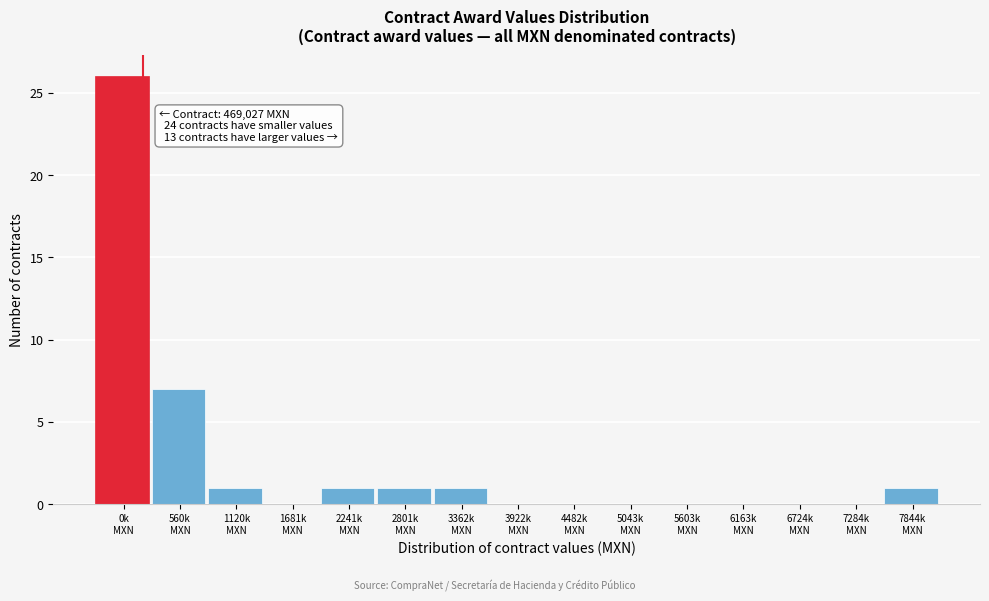

What is the greatest value displayed?

26